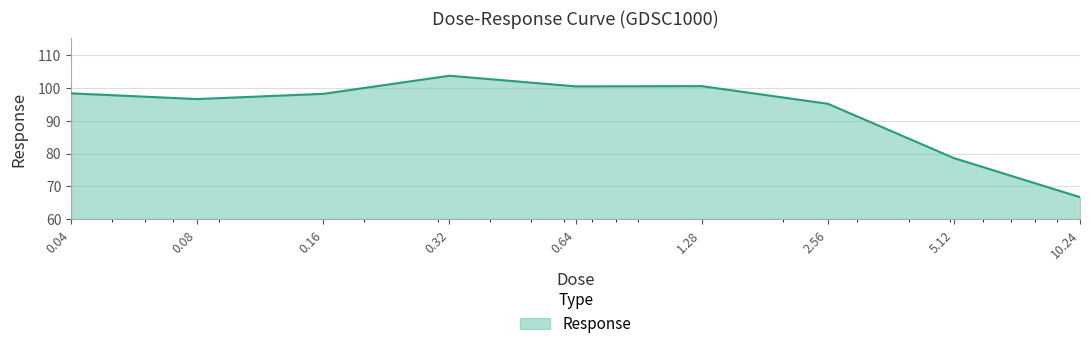

What is the difference between the maximum and minimum values?

36.8